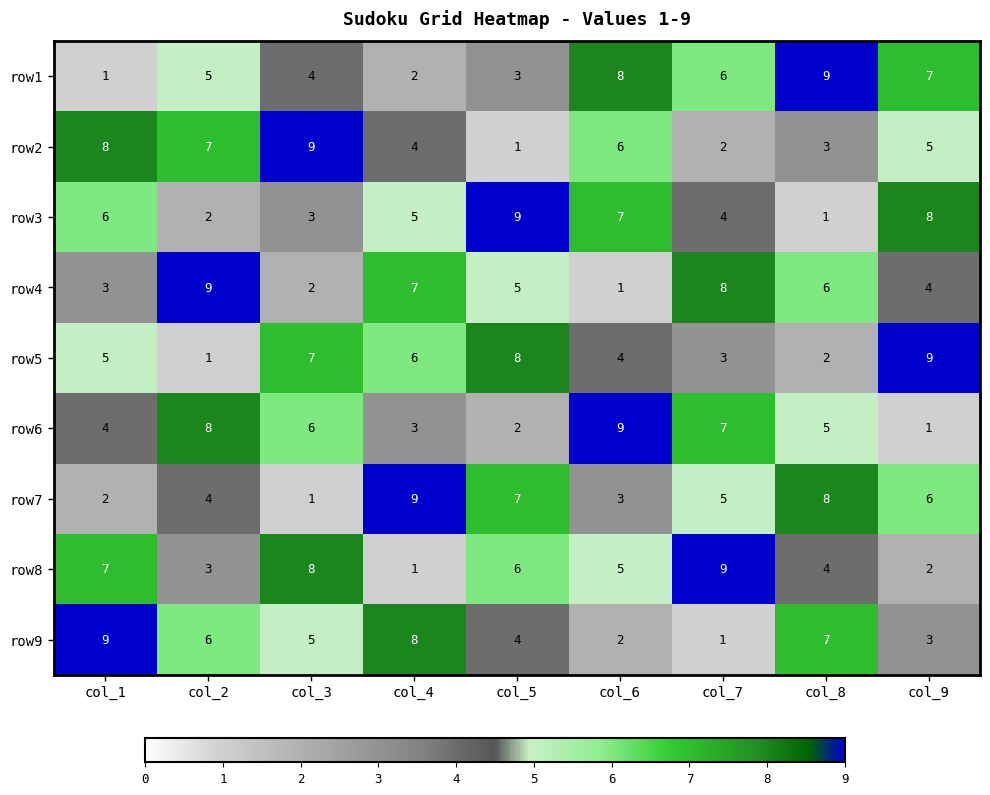

Rank the series at col_9 from lowest to highest value.

row6, row8, row9, row4, row2, row7, row1, row3, row5